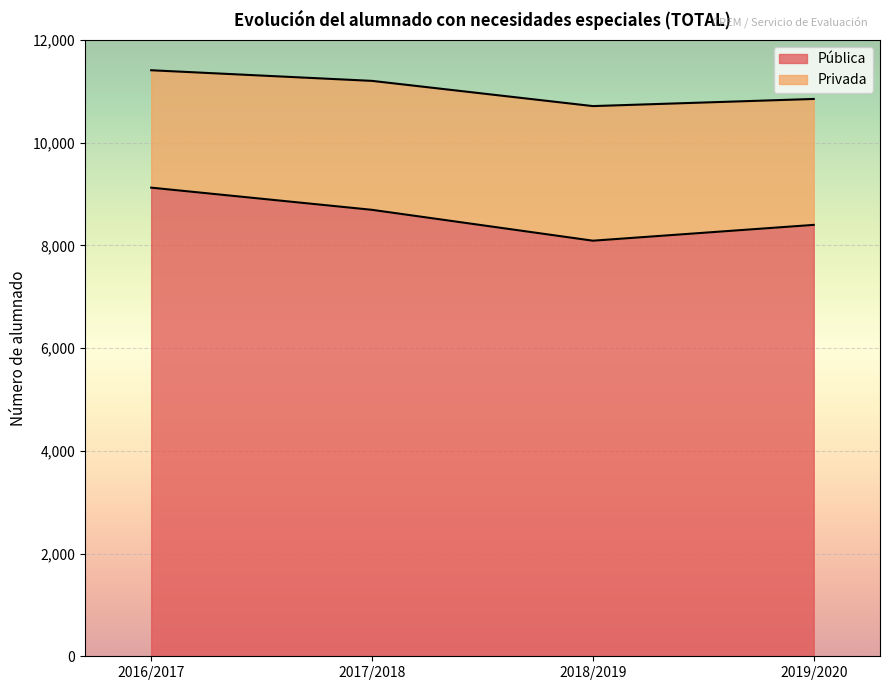

What is the label of the 1st point from the left?

2016/2017